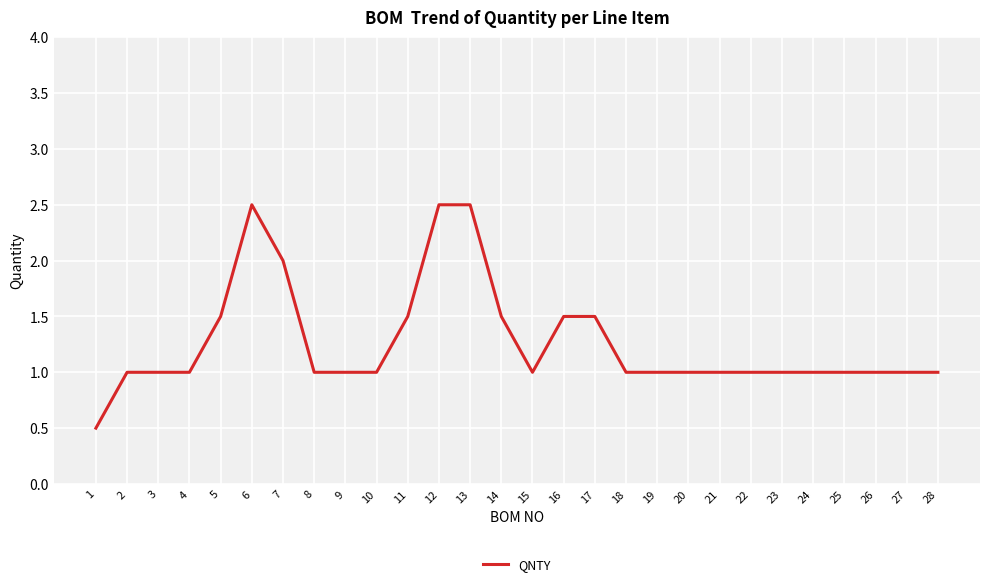

What is the maximum value shown in the chart?

2.5